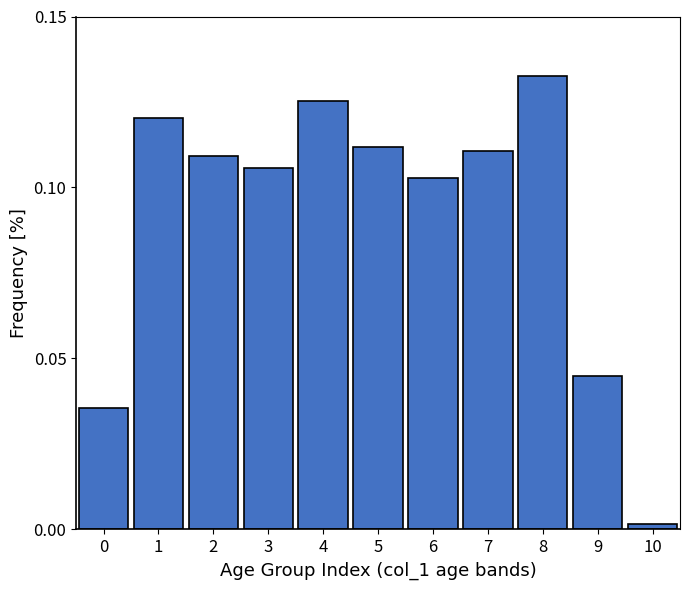

Which category has the lowest value across all series?

10